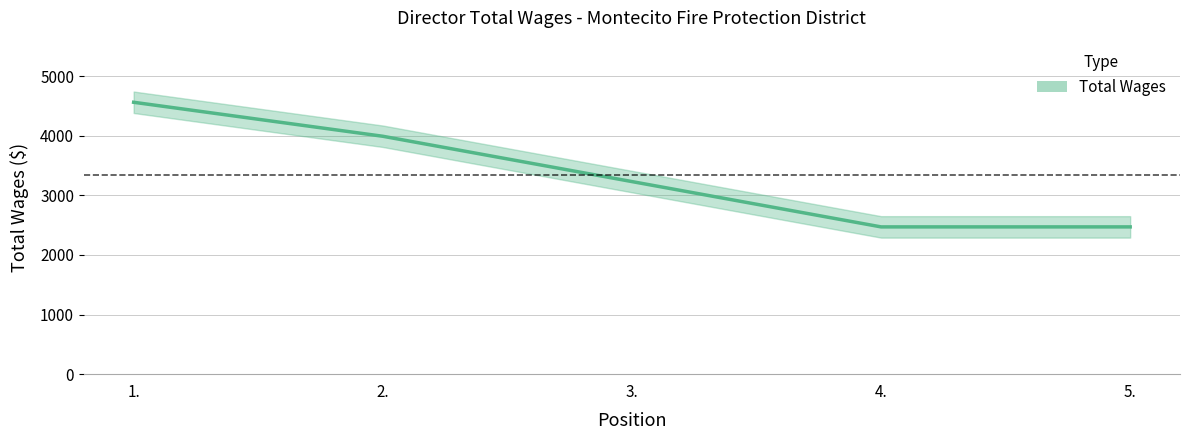

Is it true that the value at 1. is 4560?

True